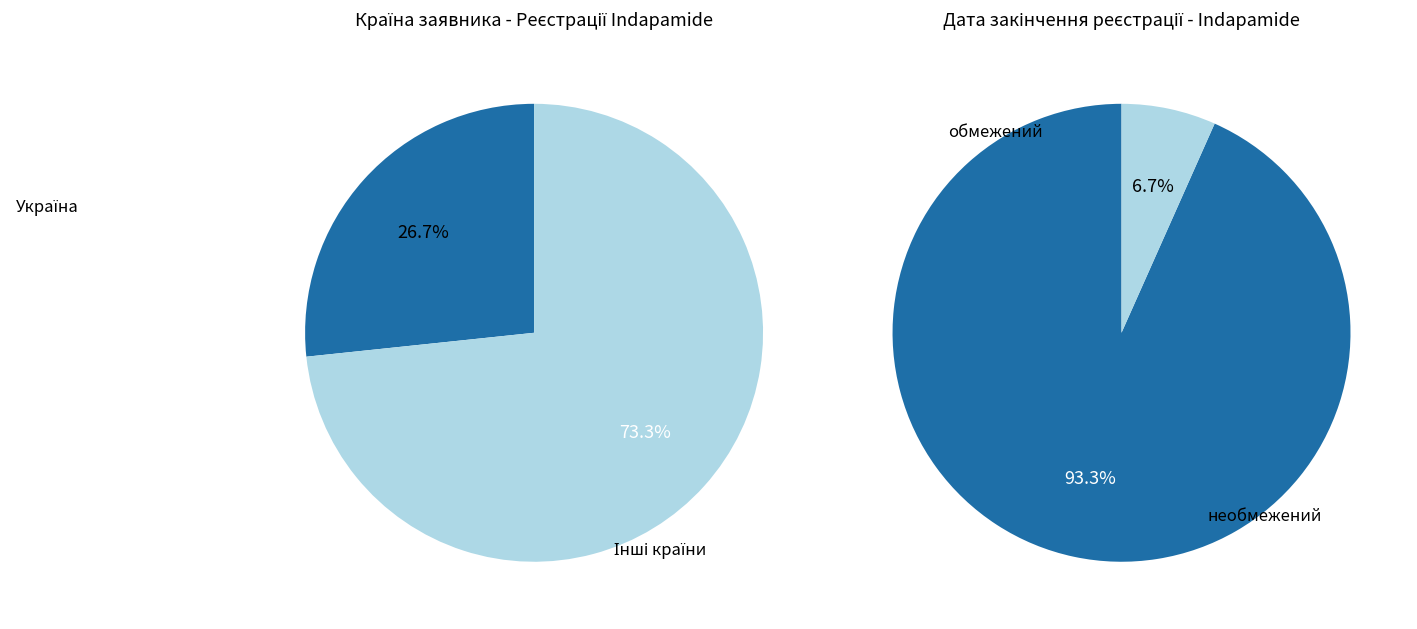

True or false: 0 accounts for 42% of the total.

False